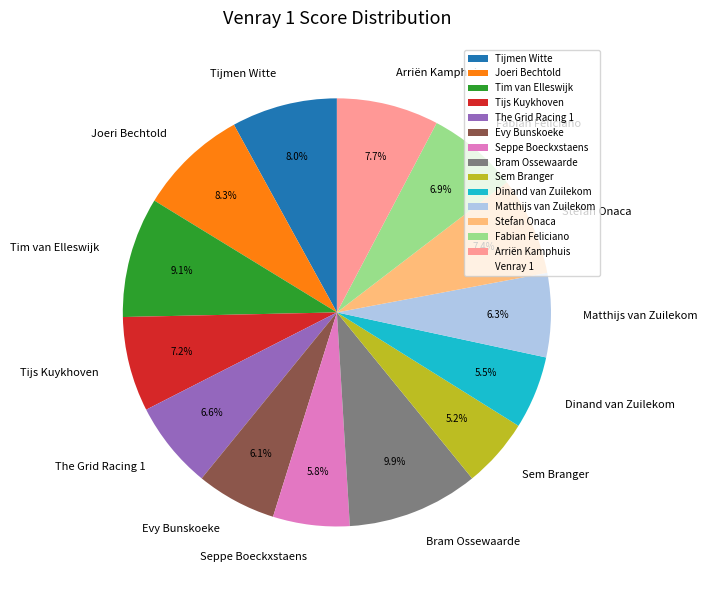

Is there any slice that represents more than half of the pie?

No